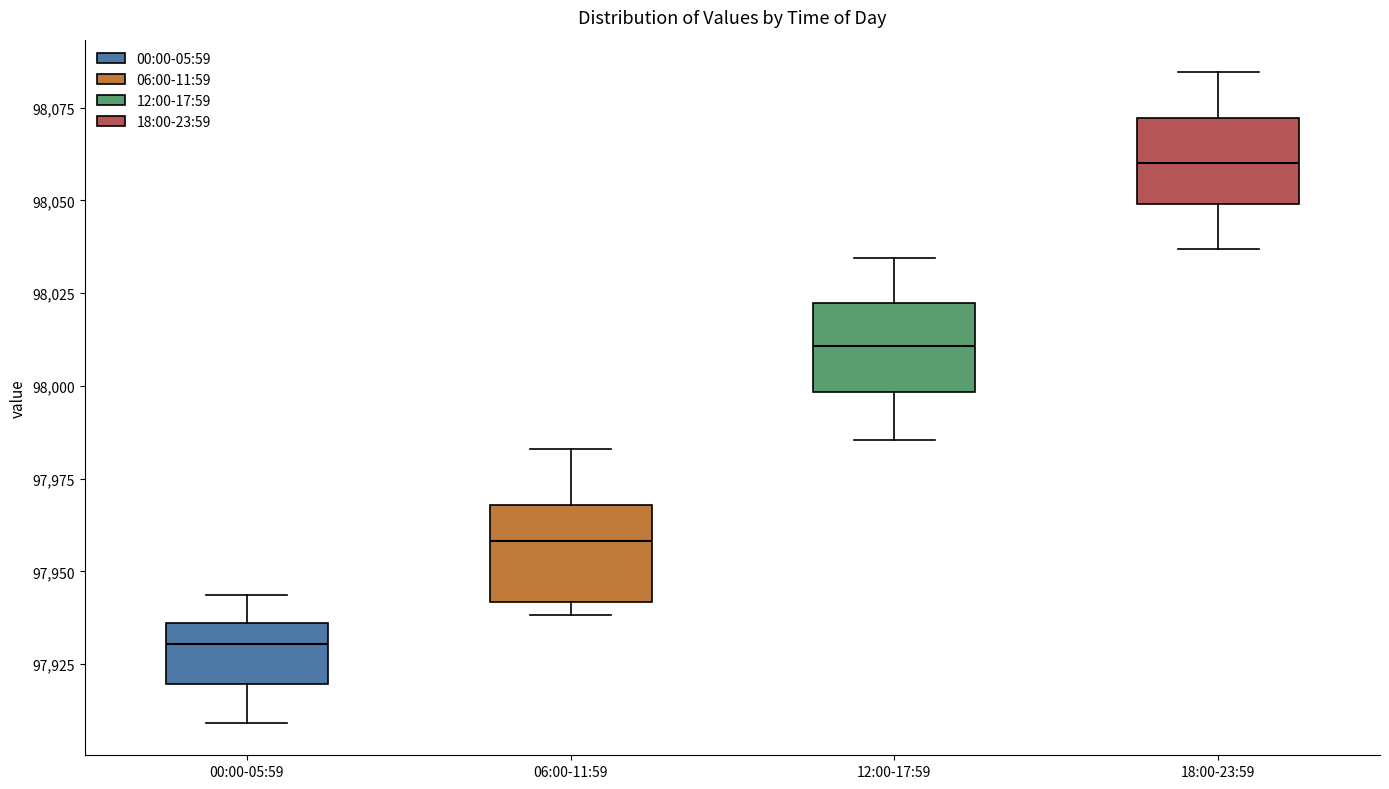

Where does the median line of the box for 00:00-05:59 sit on the y-axis? The values are not printed on the chart, so give them approximately, as read against the axis.

97930